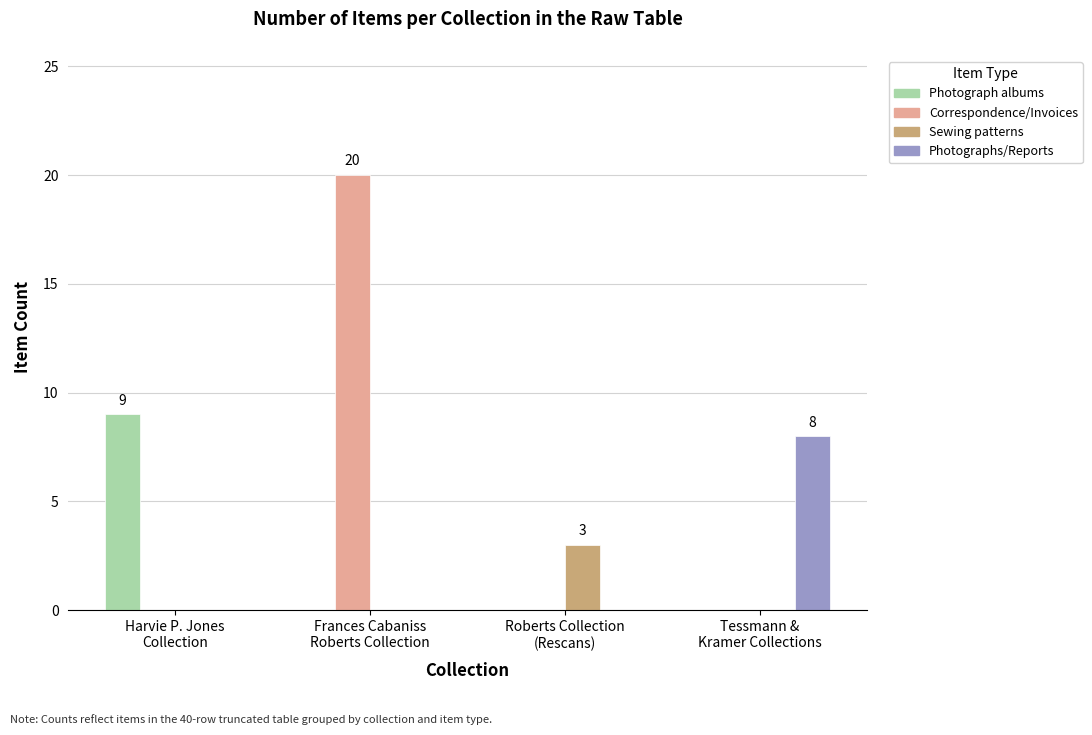

Which category has the highest value across all series?

Frances Cabaniss
Roberts Collection